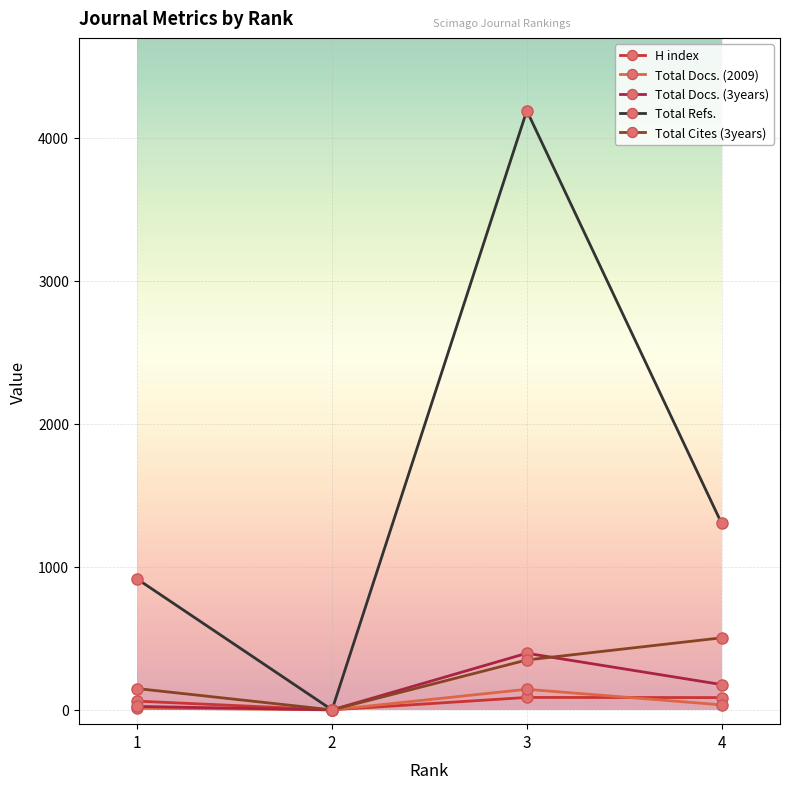

What is the greatest value displayed?

4191